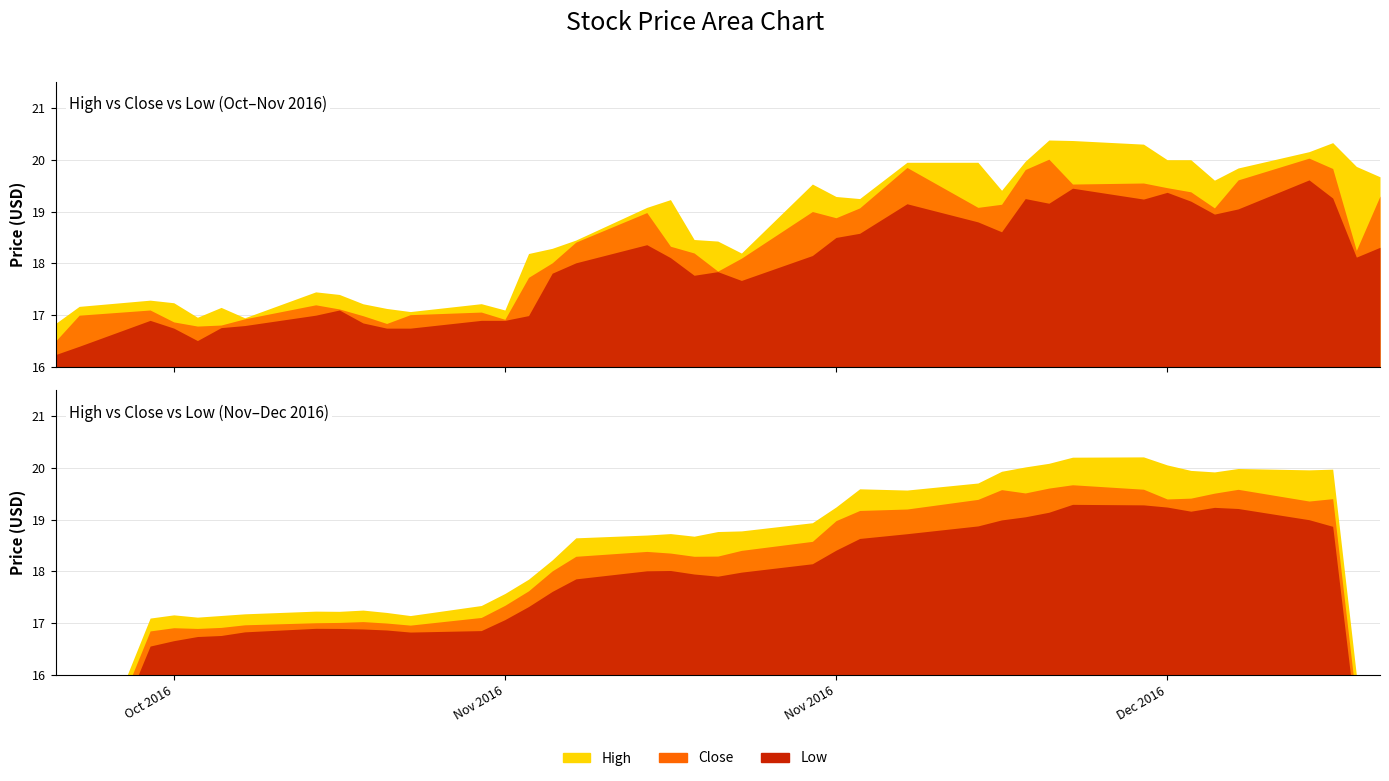

Read the Close value at 2016-11-02.

17.0